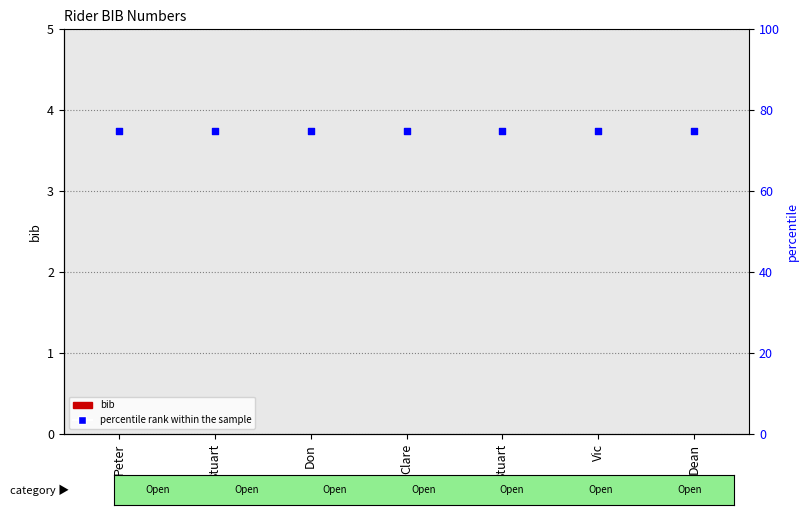

Is the value of bib at Peter greater than the value of percentile rank within the sample at Vic?

No